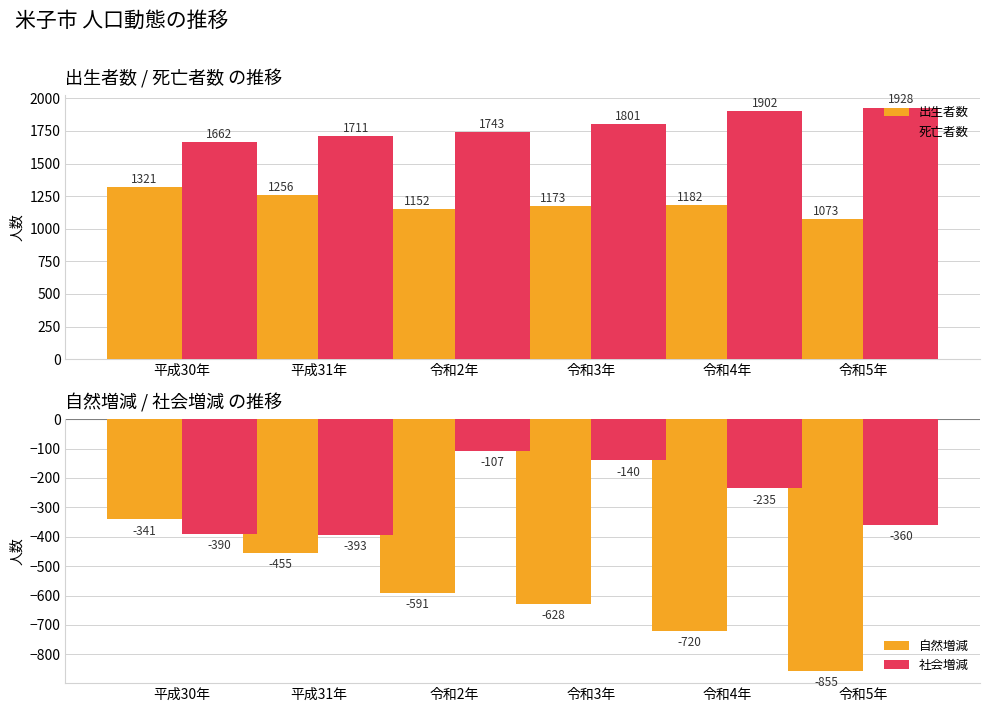

What is the label of the 3rd bar from the left?

令和2年